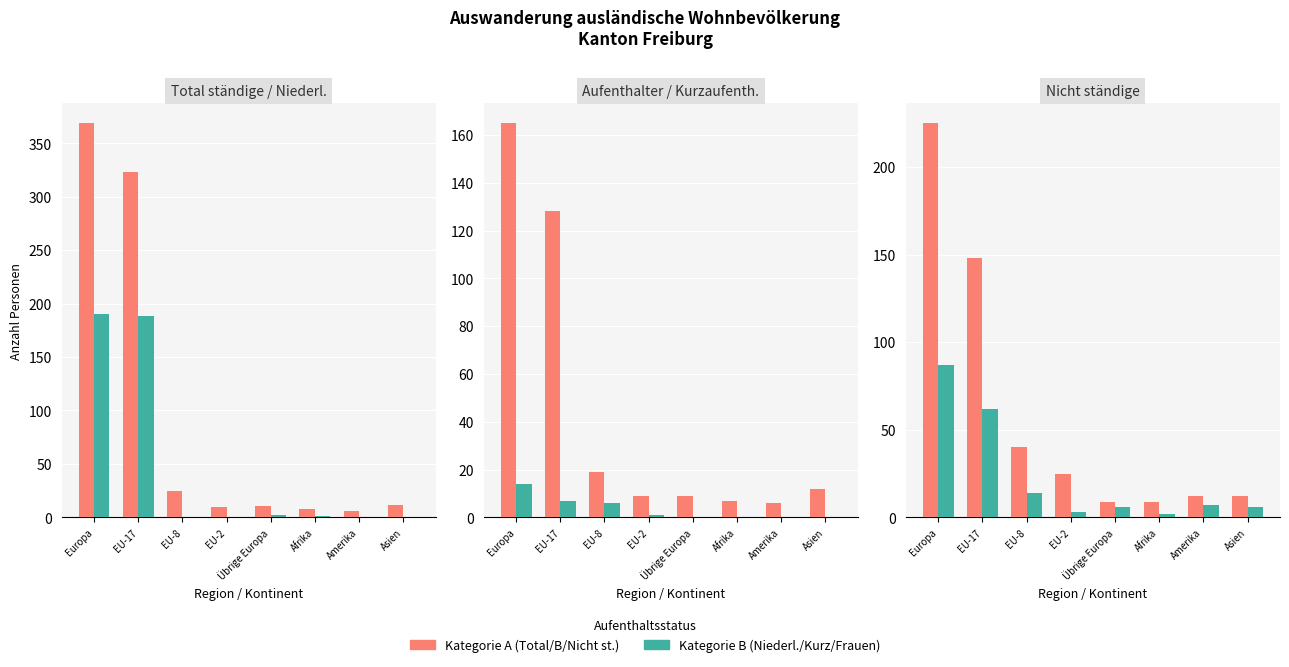

What is the average value of the Niedergelassene (C) series?

48